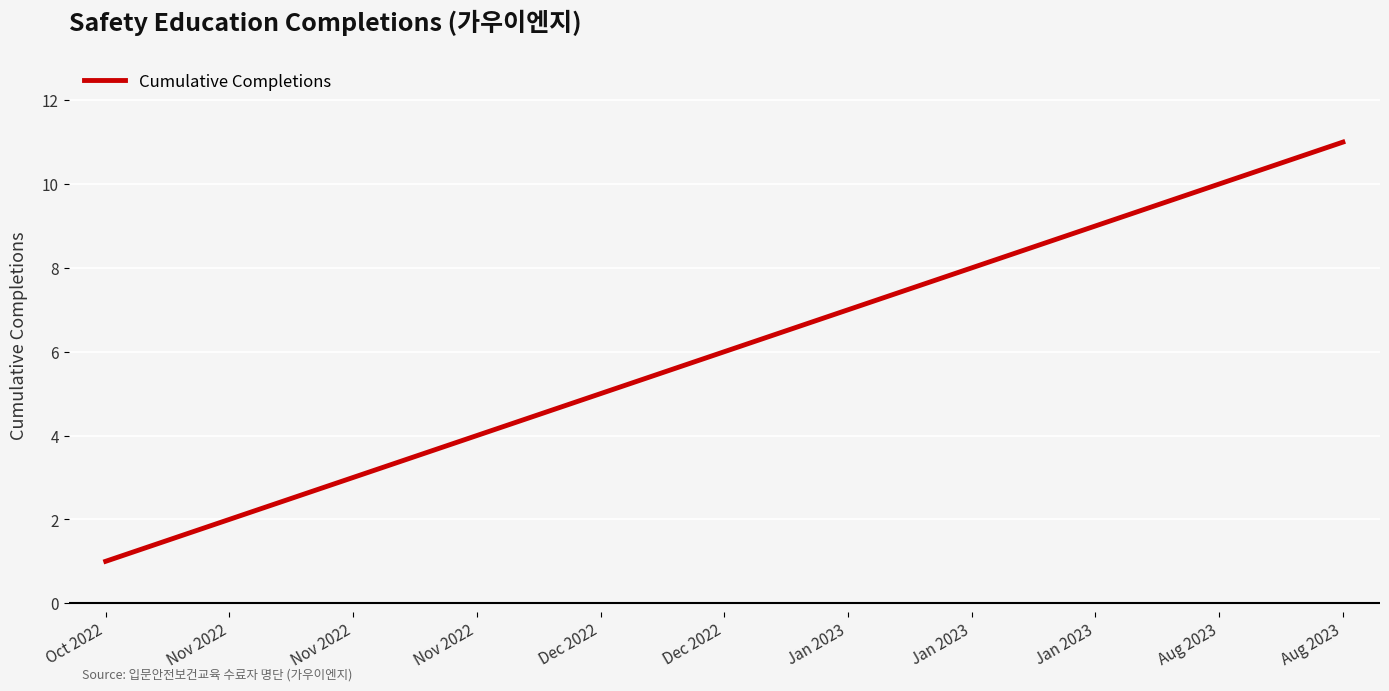

At which label does the data first exceed 6?

Jan 2023